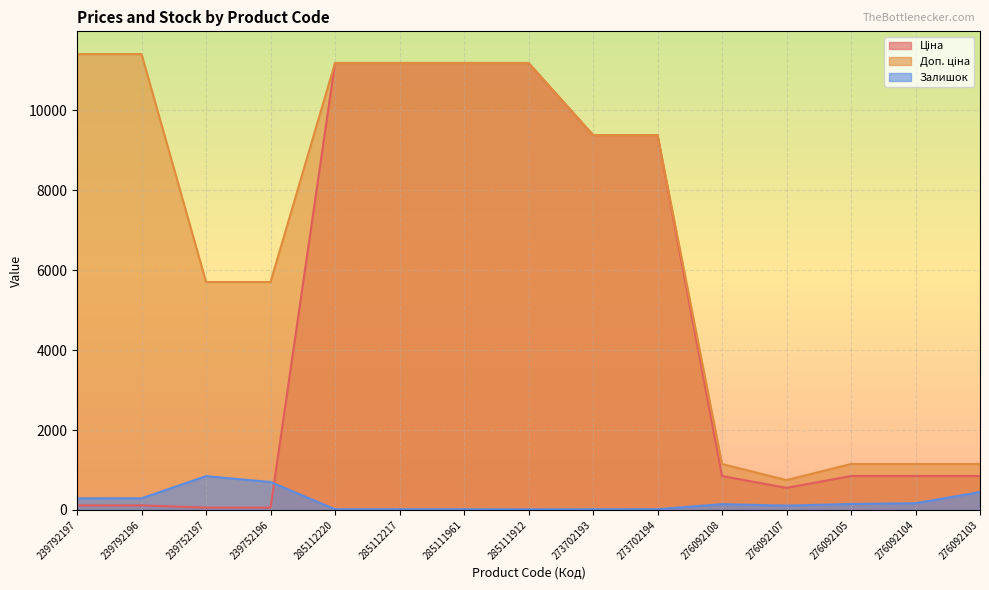

Where is Залишок nearest to the value 430?

276092103